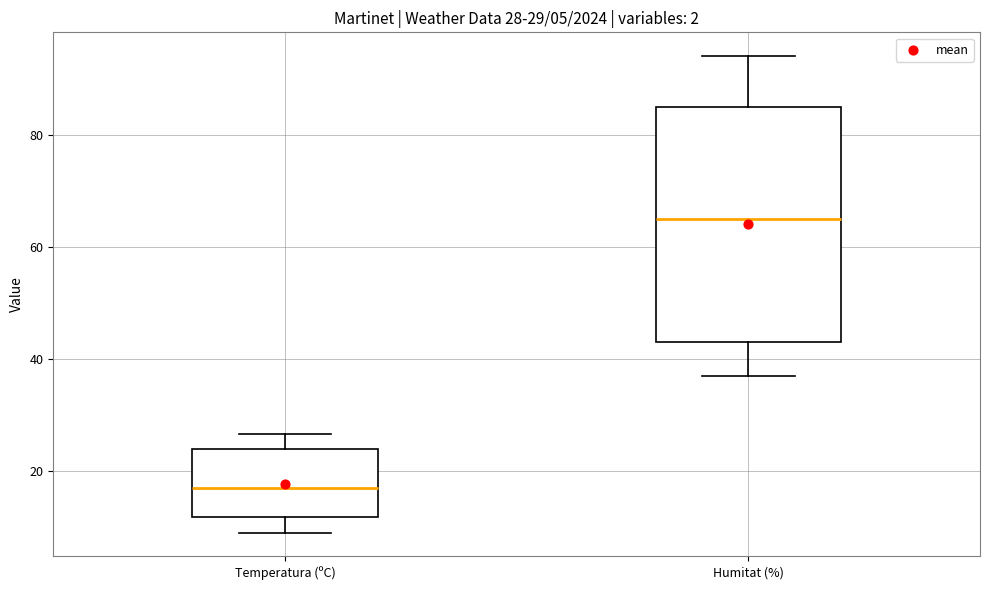

Which box has the lowest median line?

Temperatura (ºC)